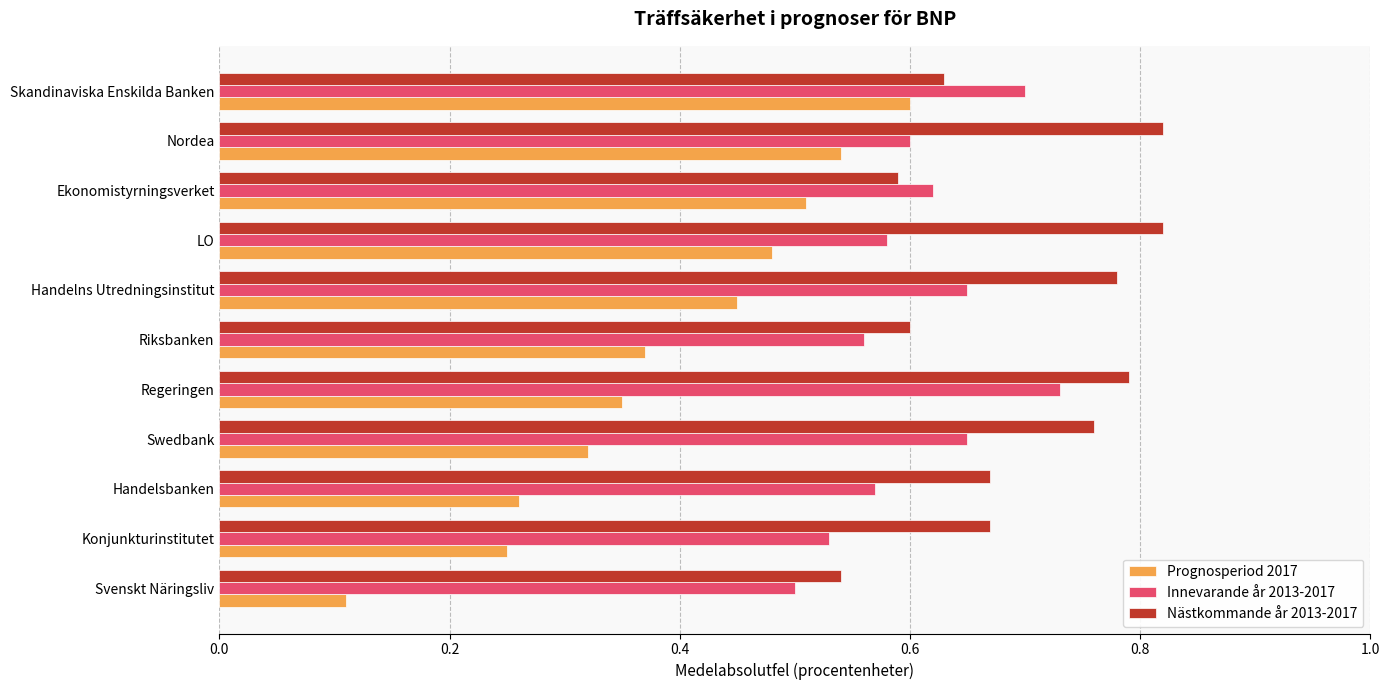

What is the sum of all Innevarande år 2013-2017 values?

6.7